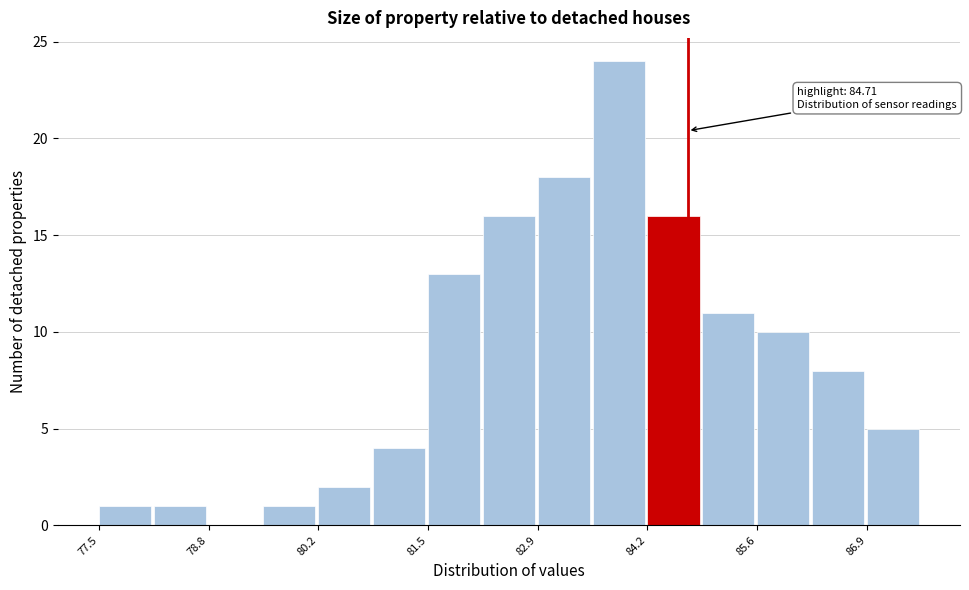

Read against the x-axis, roughly where is the centre of the tallest bar?

83.8